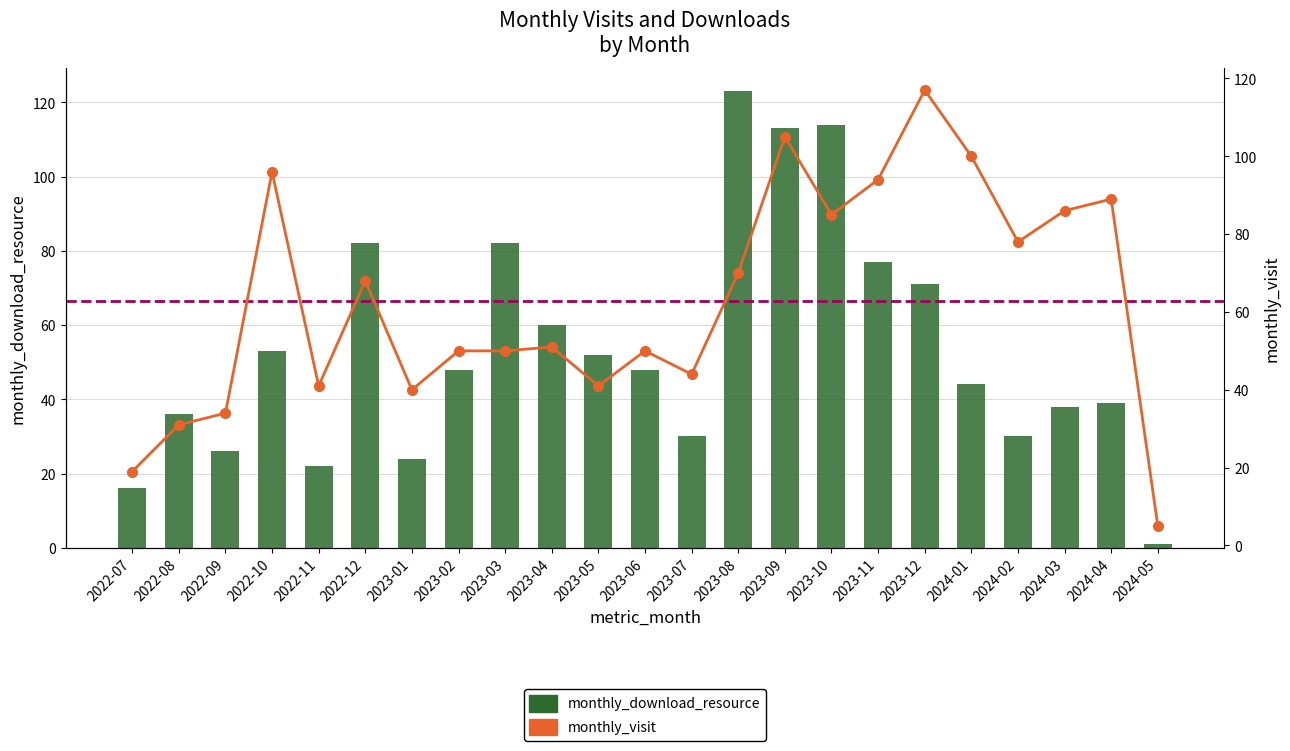

What is the total value across all series at 2023-02?

98